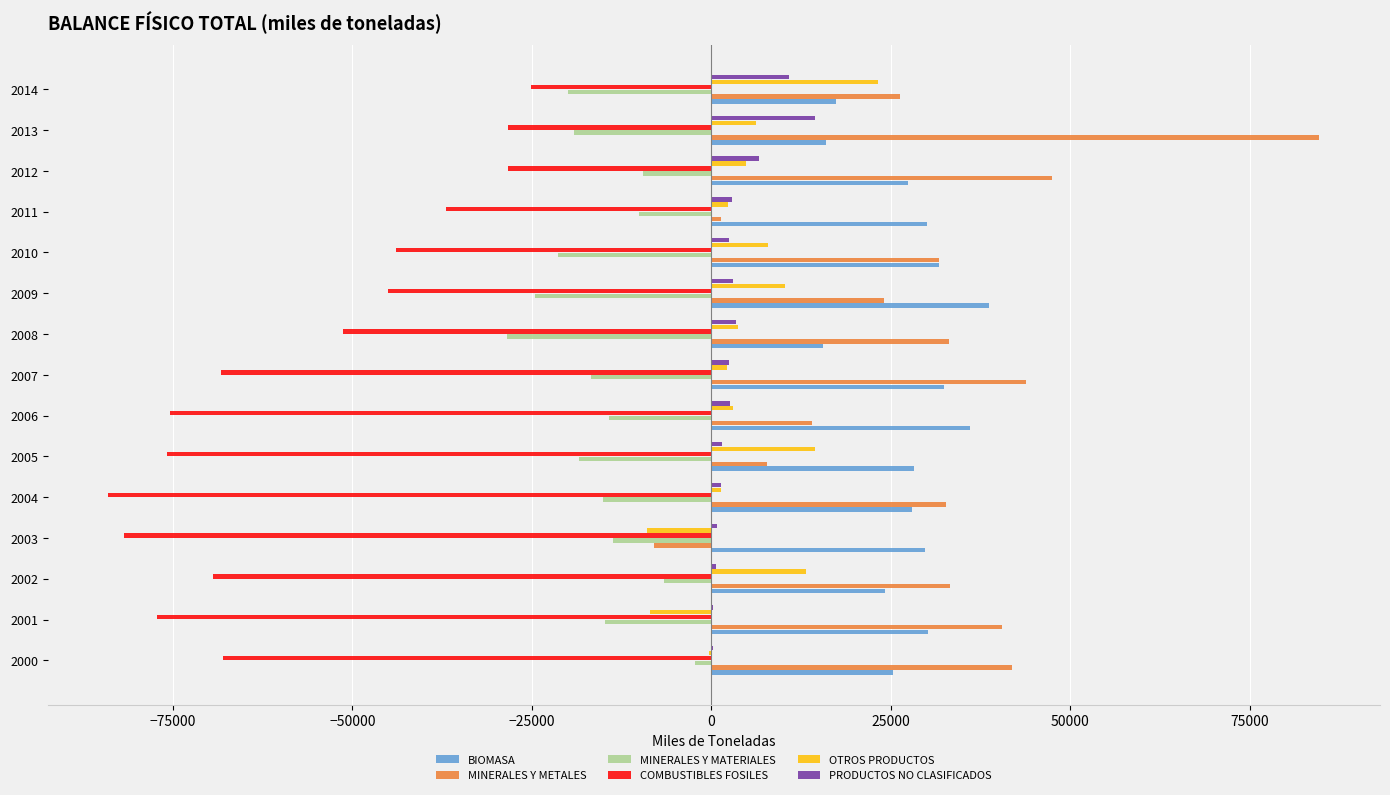

What is the greatest value displayed?

84720.3